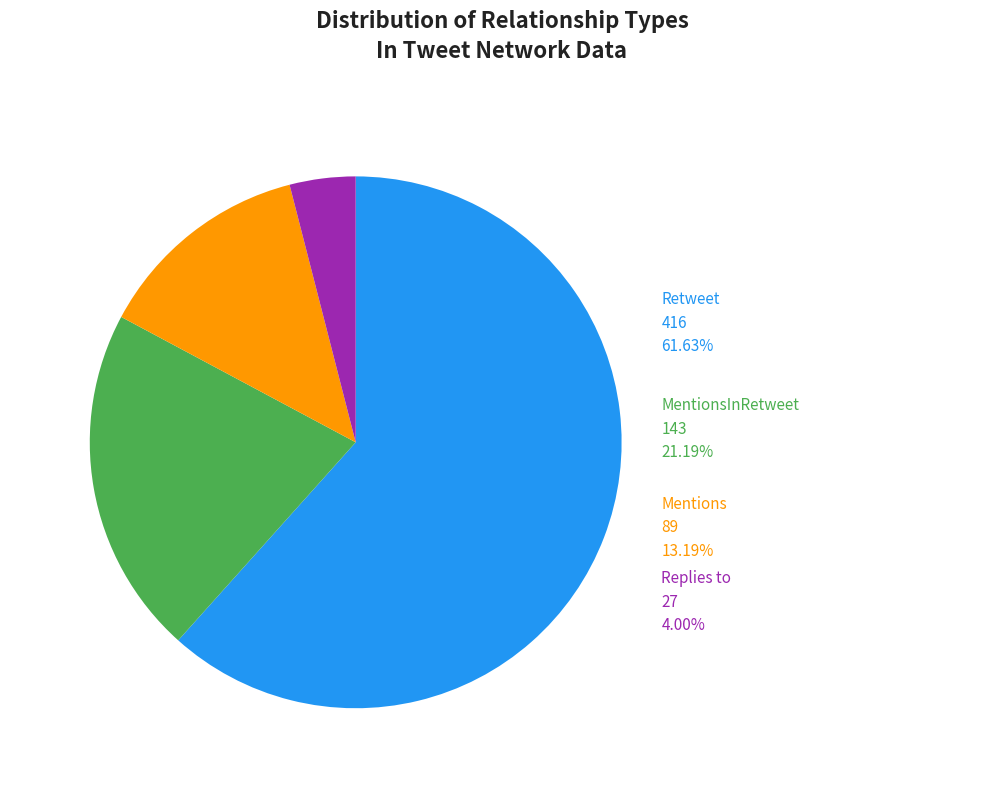

Approximately how many times larger is the value at MentionsInRetweet compared to Retweet?

0.3